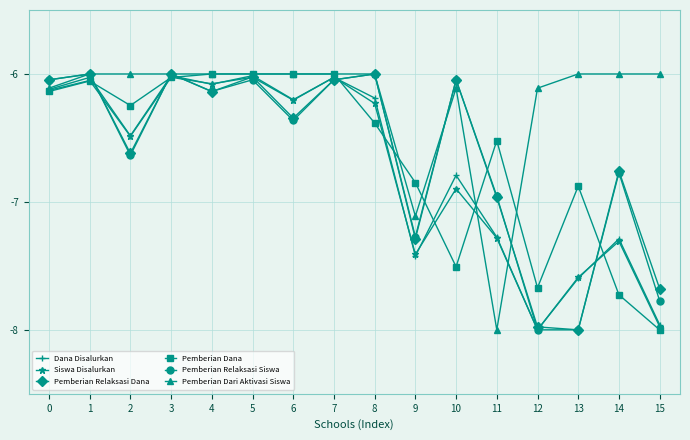

At which category does Dana Disalurkan reach its first local peak?

1